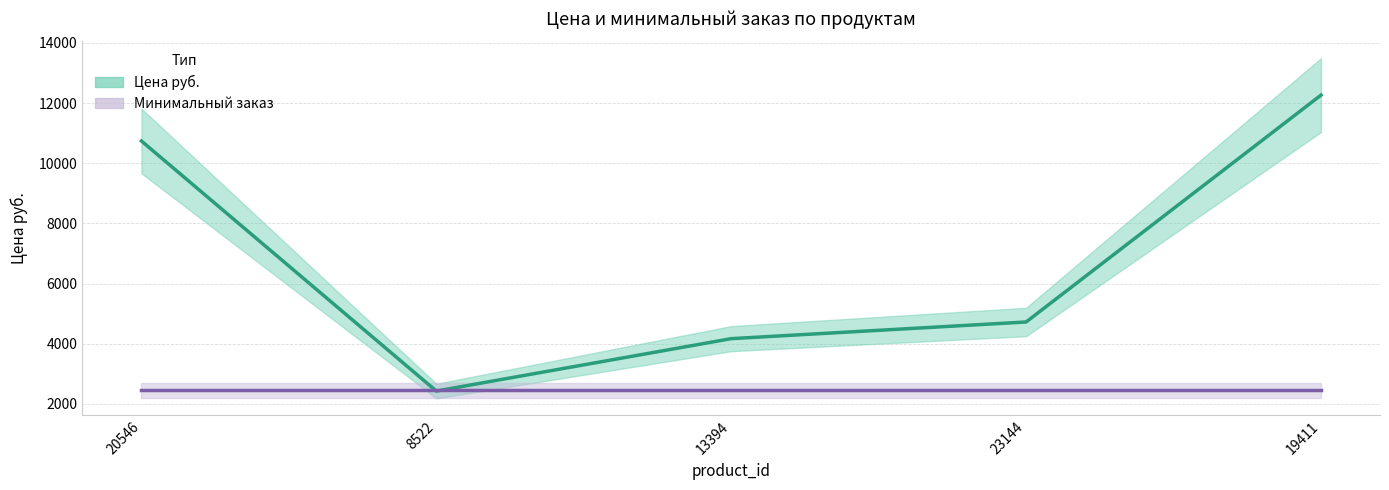

What is the difference between the values at 20546 and 23144?

6015.0